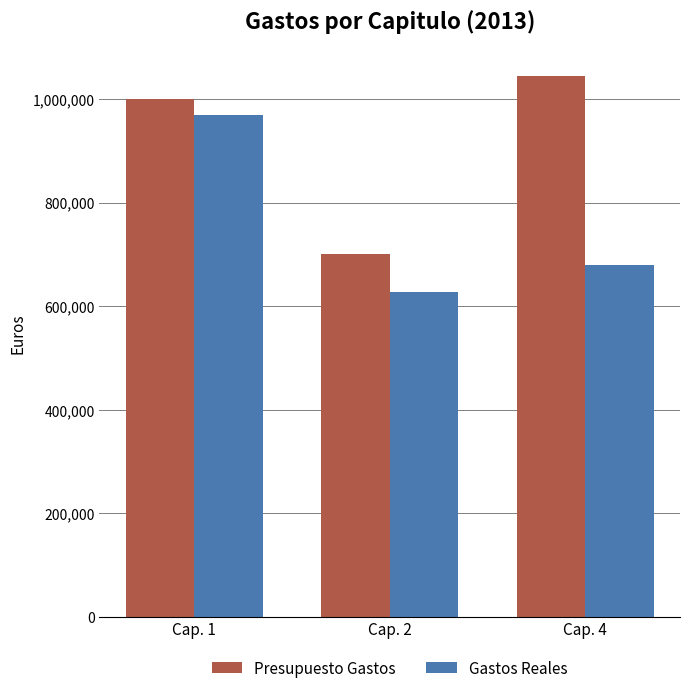

Reading left to right, transcribe all the data shown in this chart.

Presupuesto Gastos: 999319.8	699711.7	1044359.3
Gastos Reales: 969048.7	627871.9	679866.9